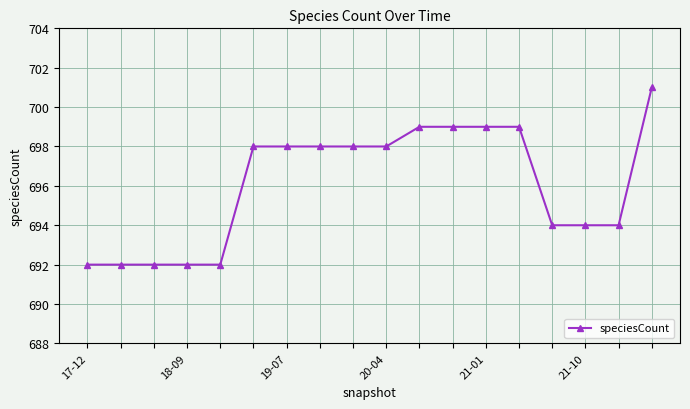

Reading left to right, transcribe all the data shown in this chart.

692	692	692	692	692	698	698	698	698	698	699	699	699	699	694	694	694	701